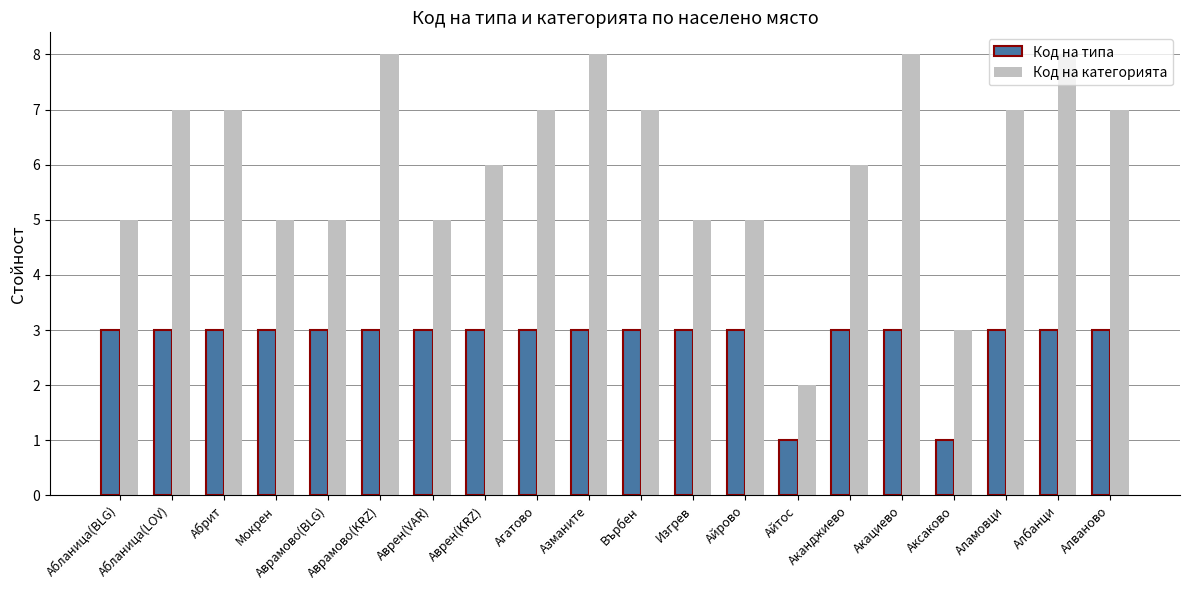

The Код на категорията series shows 5 at Абланица(BLG). True or false?

True